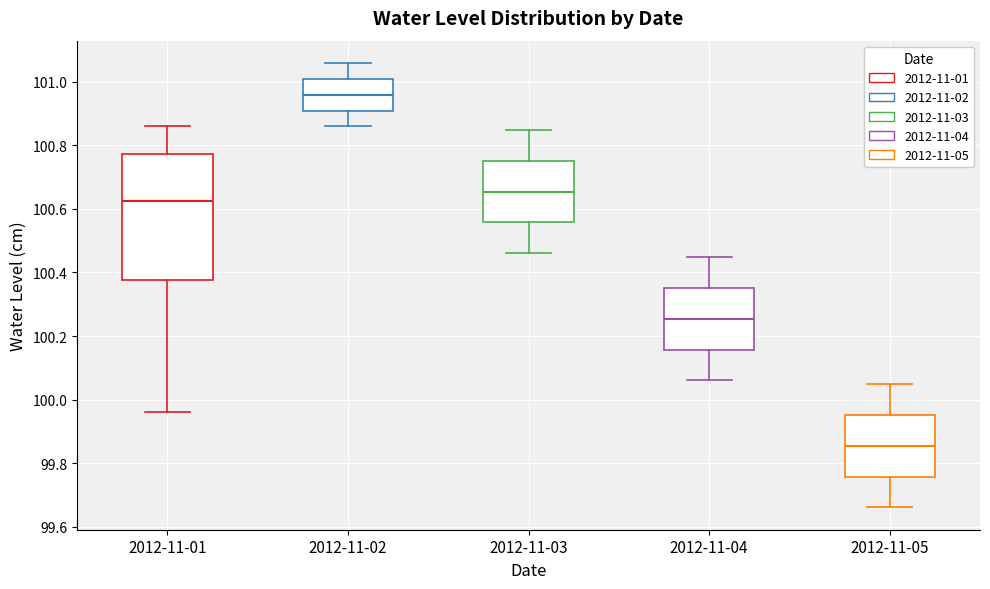

Reading left to right, transcribe this box plot: for each box, give where its median line is, the range the box spans, and where its two whiskers end, as read against the y-axis. The values are not printed on the chart, so give them approximately, as read against the axis.

2012-11-01: median 100.62, box 100.38 to 100.78, whiskers 99.96 to 100.86
2012-11-02: median 100.96, box 100.92 to 101.02, whiskers 100.86 to 101.06
2012-11-03: median 100.66, box 100.56 to 100.76, whiskers 100.46 to 100.86
2012-11-04: median 100.26, box 100.16 to 100.36, whiskers 100.06 to 100.46
2012-11-05: median 99.86, box 99.76 to 99.96, whiskers 99.66 to 100.06